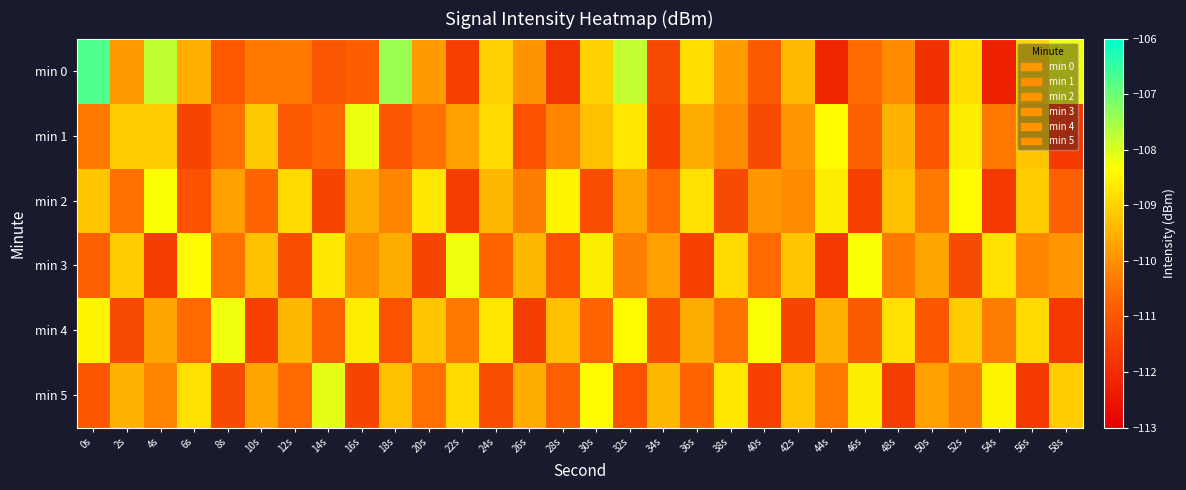

What is the total value across all series at 54s?

-661.9